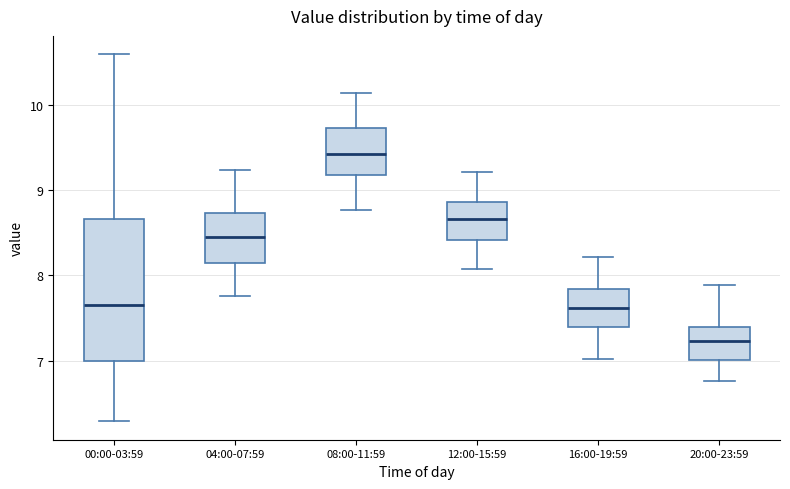

Reading left to right, read every box against the y-axis: the position of its median line, the range the box covers, and the ends of its whiskers. The values are not printed on the chart, so give them approximately, as read against the axis.

00:00-03:59: median 7.7, box 7.0 to 8.7, whiskers 6.3 to 10.6
04:00-07:59: median 8.4, box 8.1 to 8.7, whiskers 7.8 to 9.2
08:00-11:59: median 9.4, box 9.2 to 9.7, whiskers 8.8 to 10.1
12:00-15:59: median 8.7, box 8.4 to 8.9, whiskers 8.1 to 9.2
16:00-19:59: median 7.6, box 7.4 to 7.8, whiskers 7.0 to 8.2
20:00-23:59: median 7.2, box 7.0 to 7.4, whiskers 6.8 to 7.9